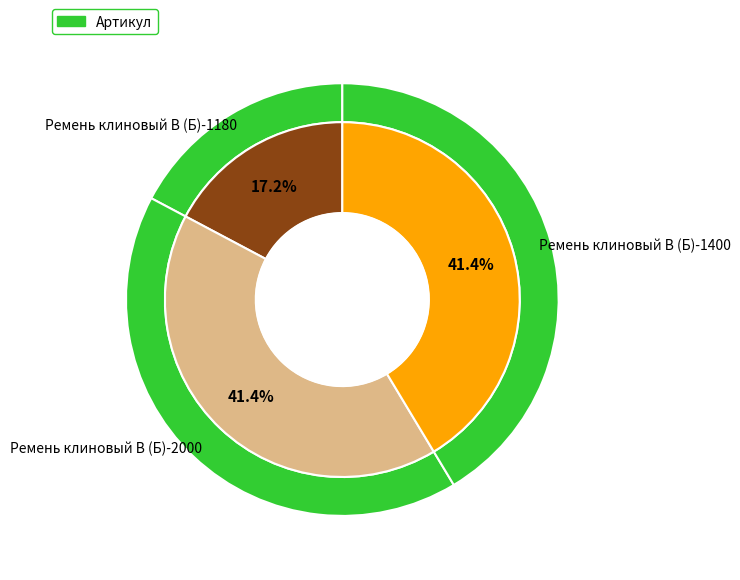

Rank the categories by value from highest to lowest.

Ремень клиновый В (Б)-1400, Ремень клиновый В (Б)-2000, Ремень клиновый В (Б)-1180